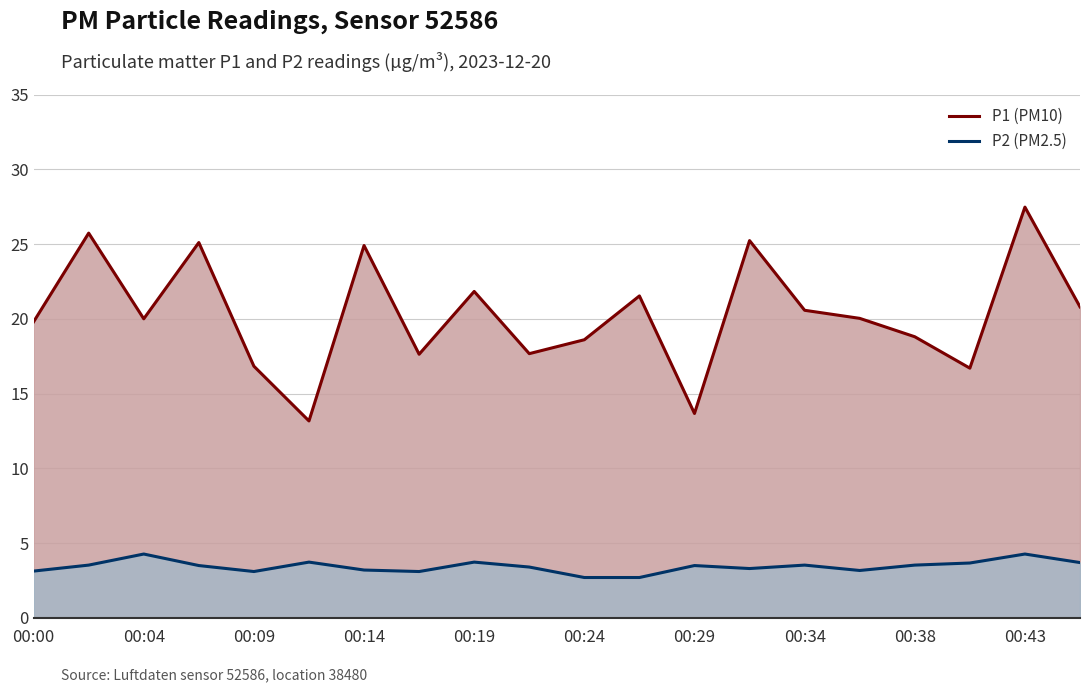

Which series has the largest range (max minus min)?

P1 (PM10)